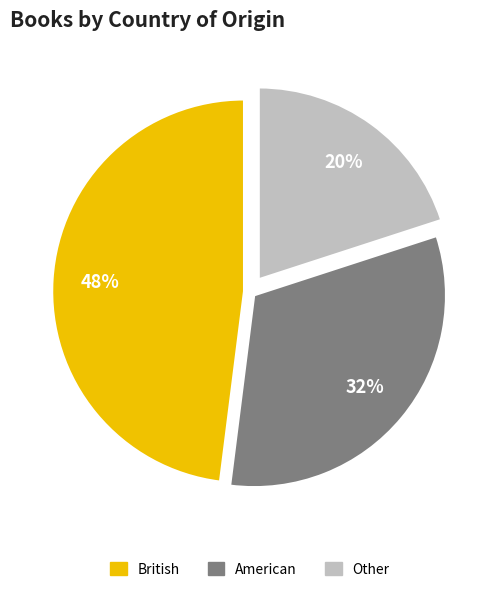

To the nearest percent, what is the difference between the largest and smallest slice percentages?

28%